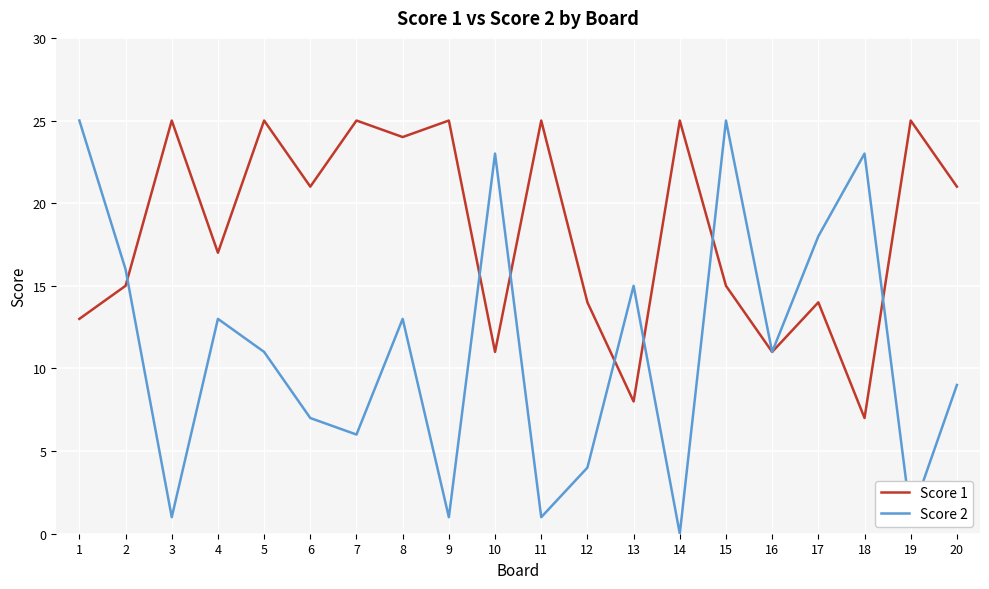

What is the maximum value shown in the chart?

25